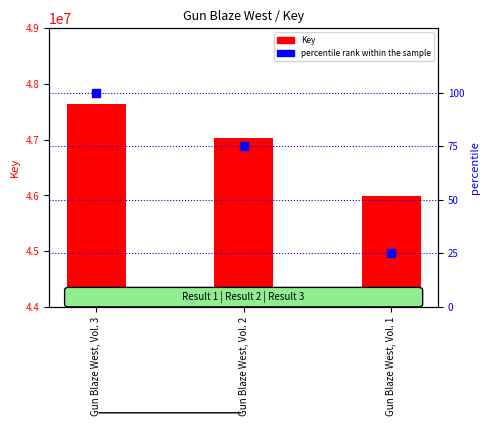

What are all the series names shown in the legend?

Key, percentile rank within the sample